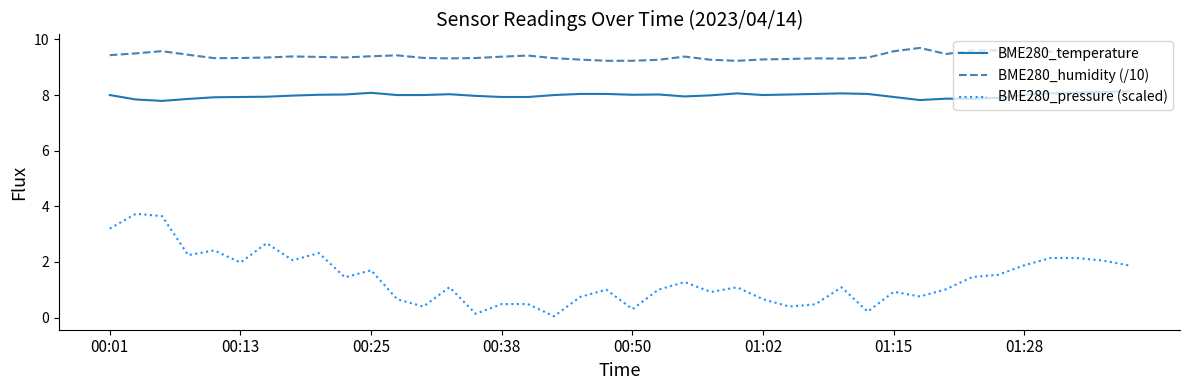

True or false: BME280_humidity (/10) and BME280_pressure (scaled) intersect in this chart.

False